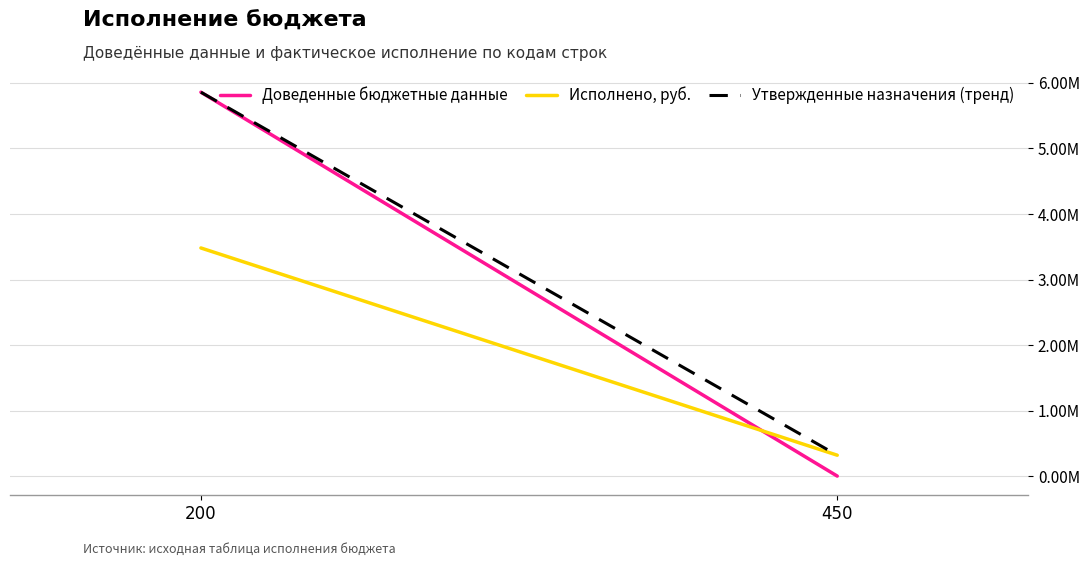

At which category is the sum across all series the highest?

200